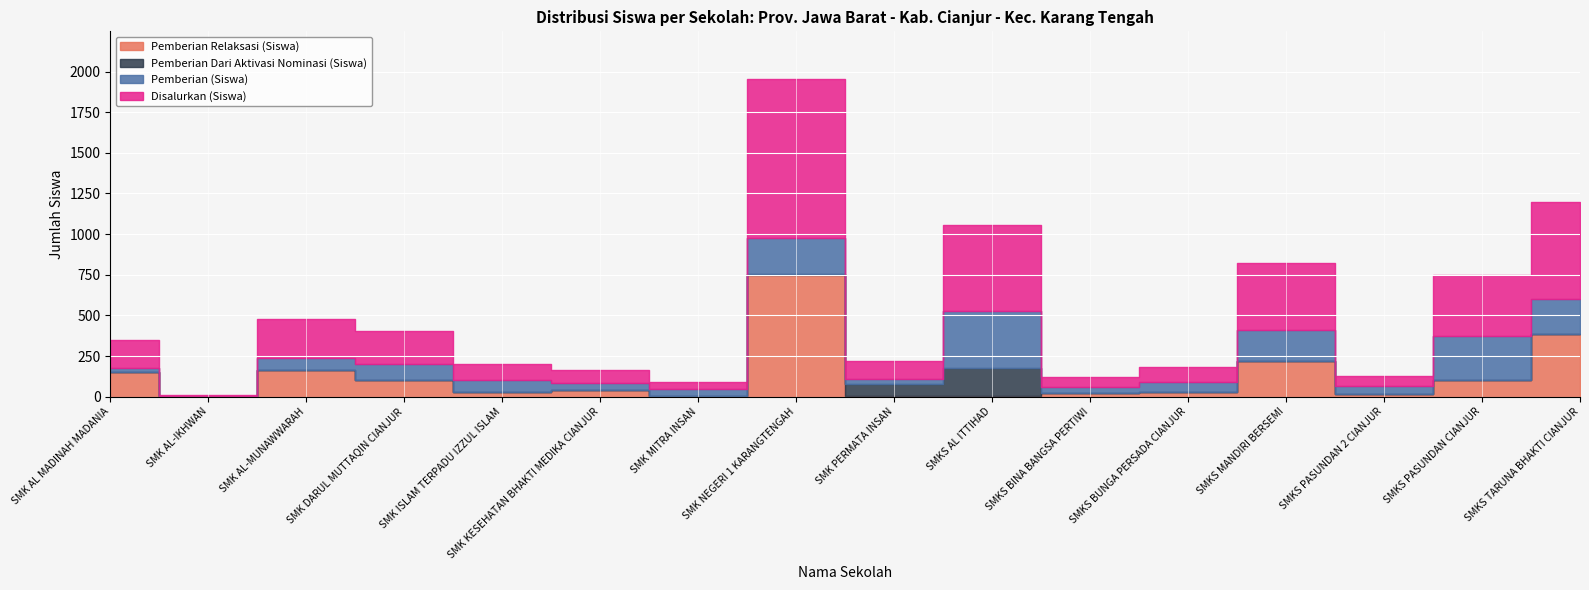

The value of Pemberian Dari Aktivasi Nominasi (Siswa) at SMKS AL ITTIHAD is 100. True or false?

False